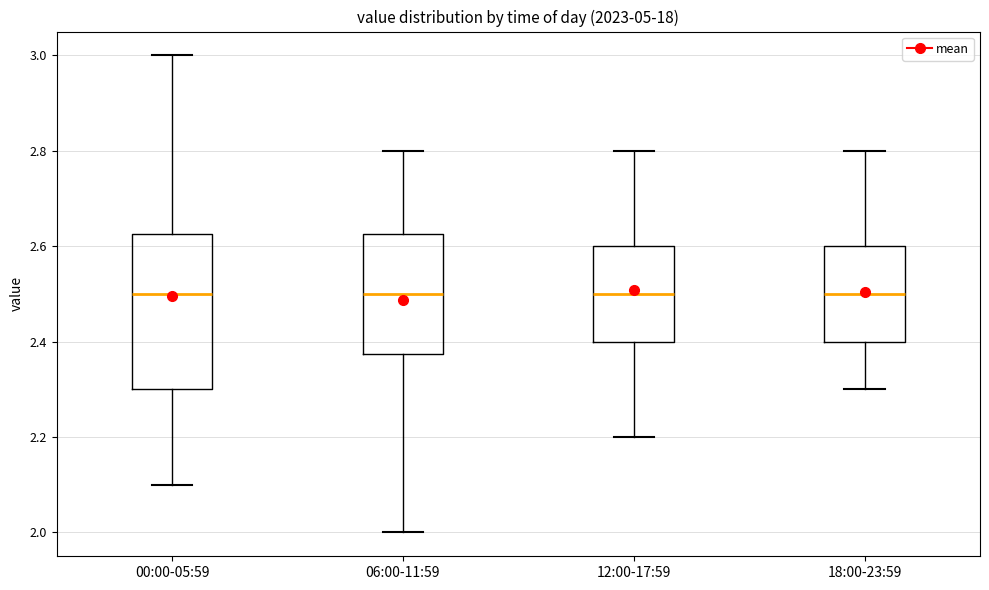

Where is the upper edge of the box for 18:00-23:59 on the y-axis? The values are not printed on the chart, so give them approximately, as read against the axis.

2.60